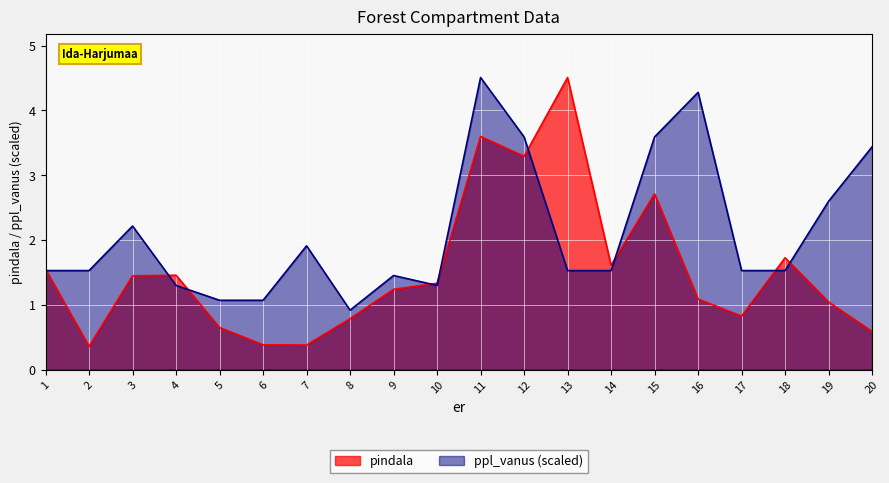

True or false: ppl_vanus has more than 1 interior local peaks.

True